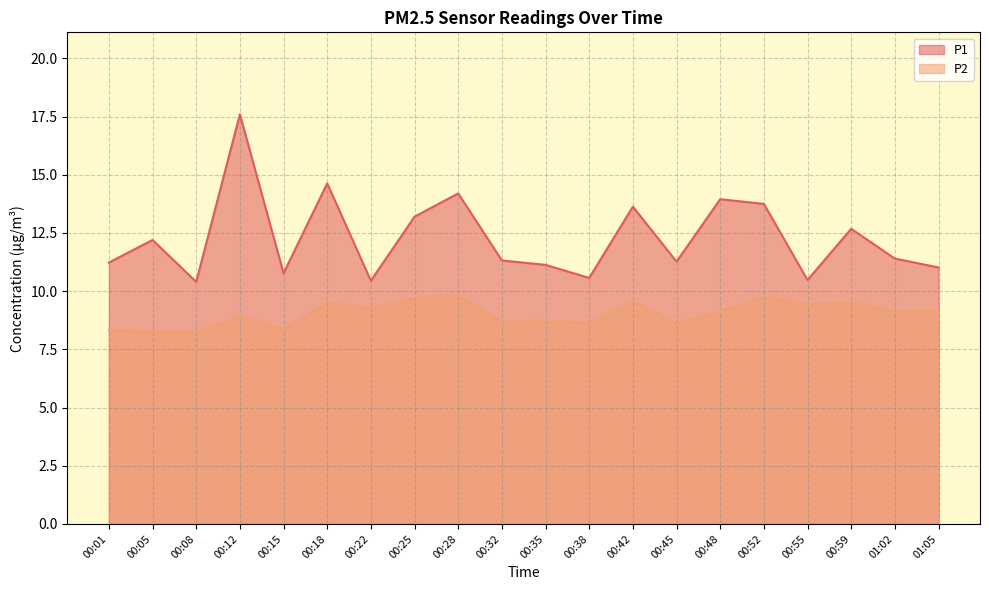

What is the label of the 1st point from the right?

01:05